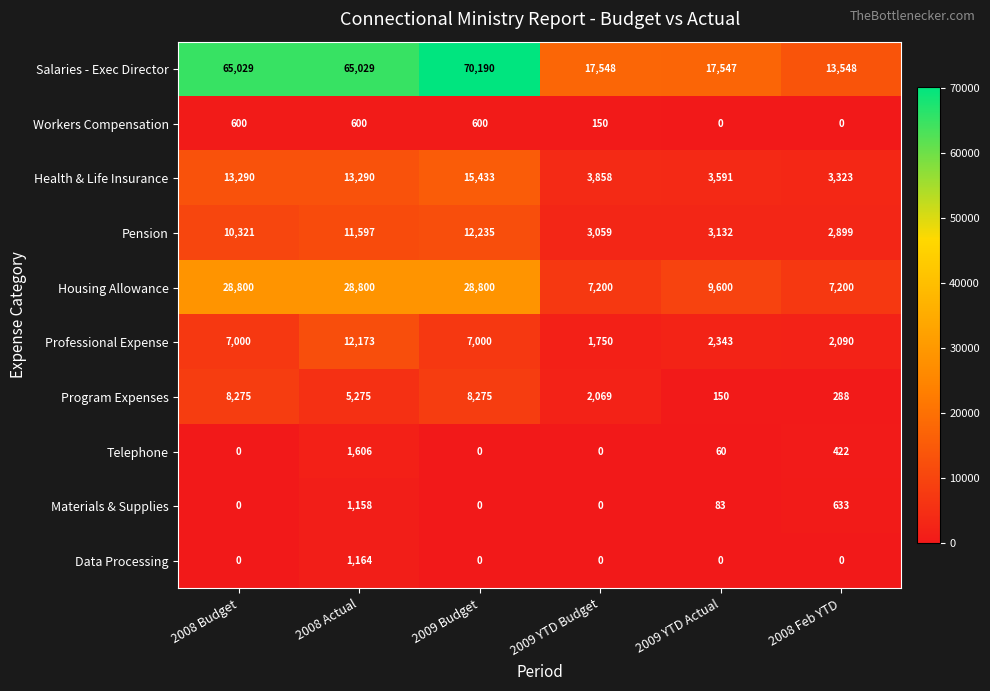

Count the Workers Compensation values in the range 0 to 600.

6